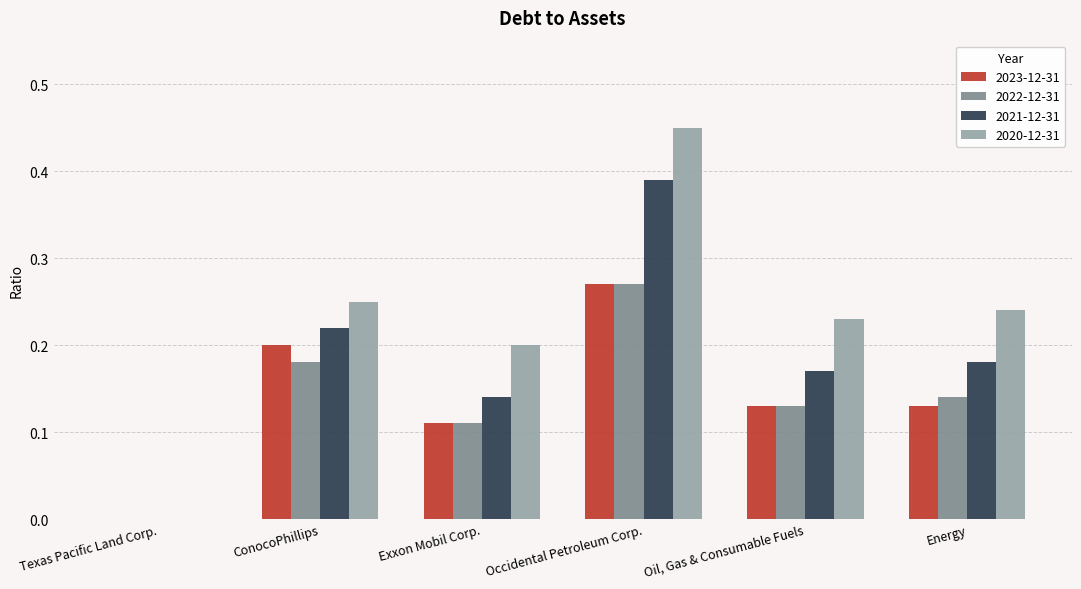

Between Texas Pacific Land Corp. and Occidental Petroleum Corp., which series saw the biggest shift?

2020-12-31